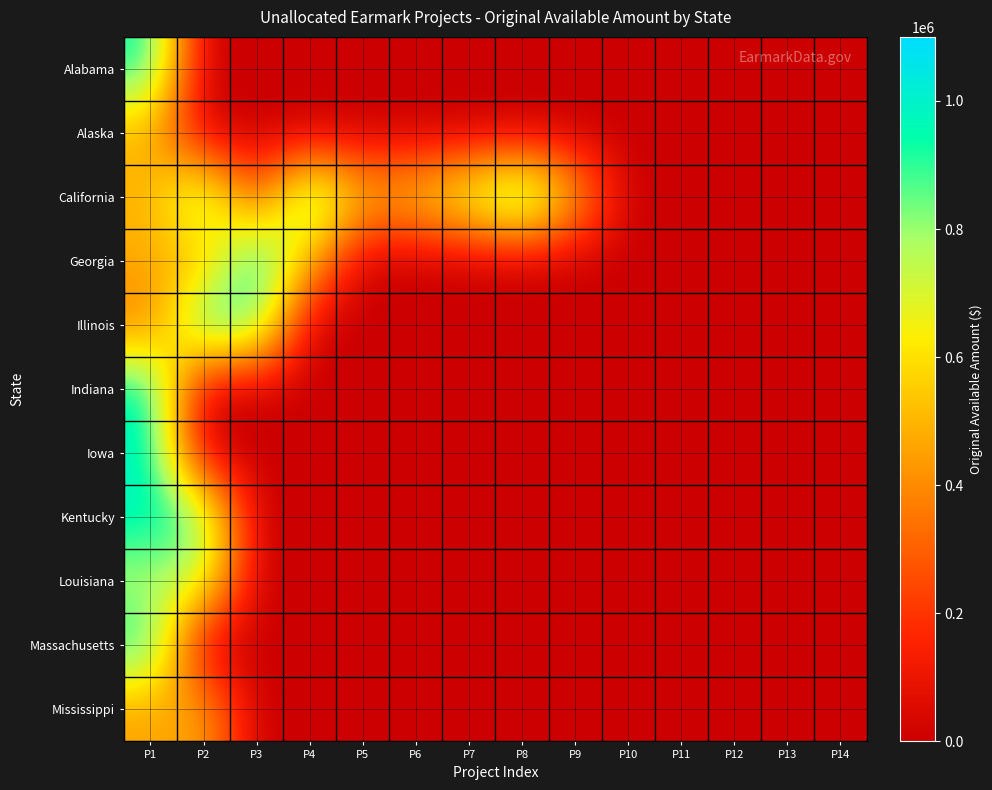

What is the maximum value for Louisiana?

750000